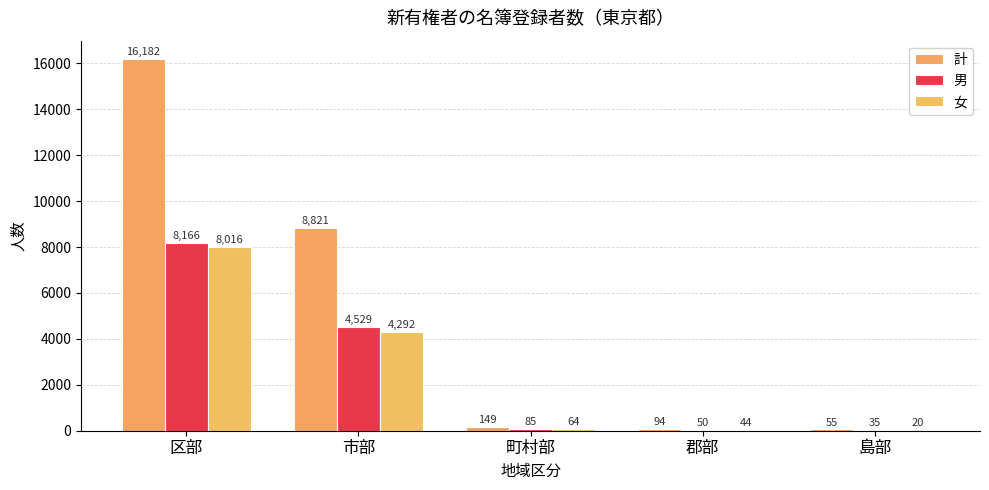

What is the difference between the 計 values at 島部 and 町村部?

94